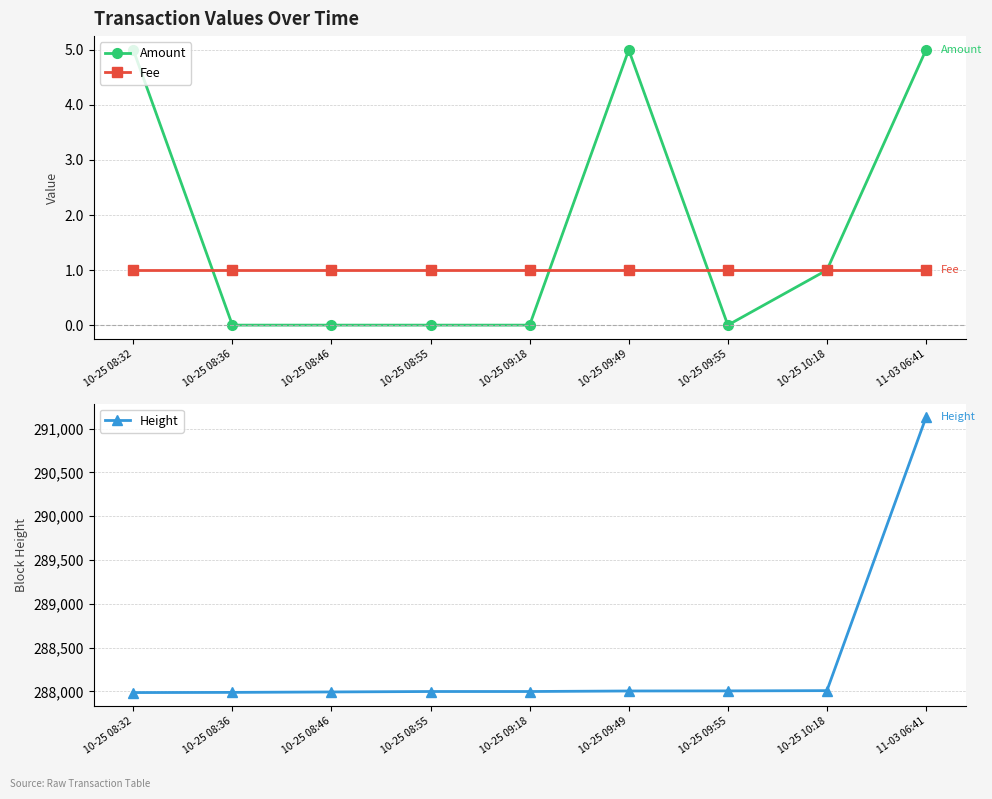

What is the difference between the highest and lowest values at 10-25 08:55?

287998